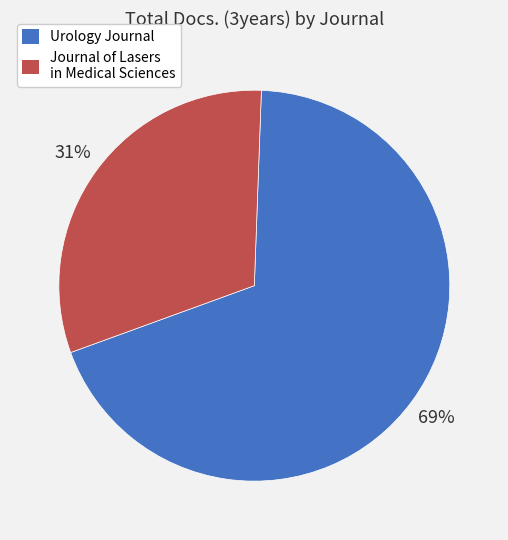

To the nearest percent, what is the difference between the largest and smallest slice percentages?

38%